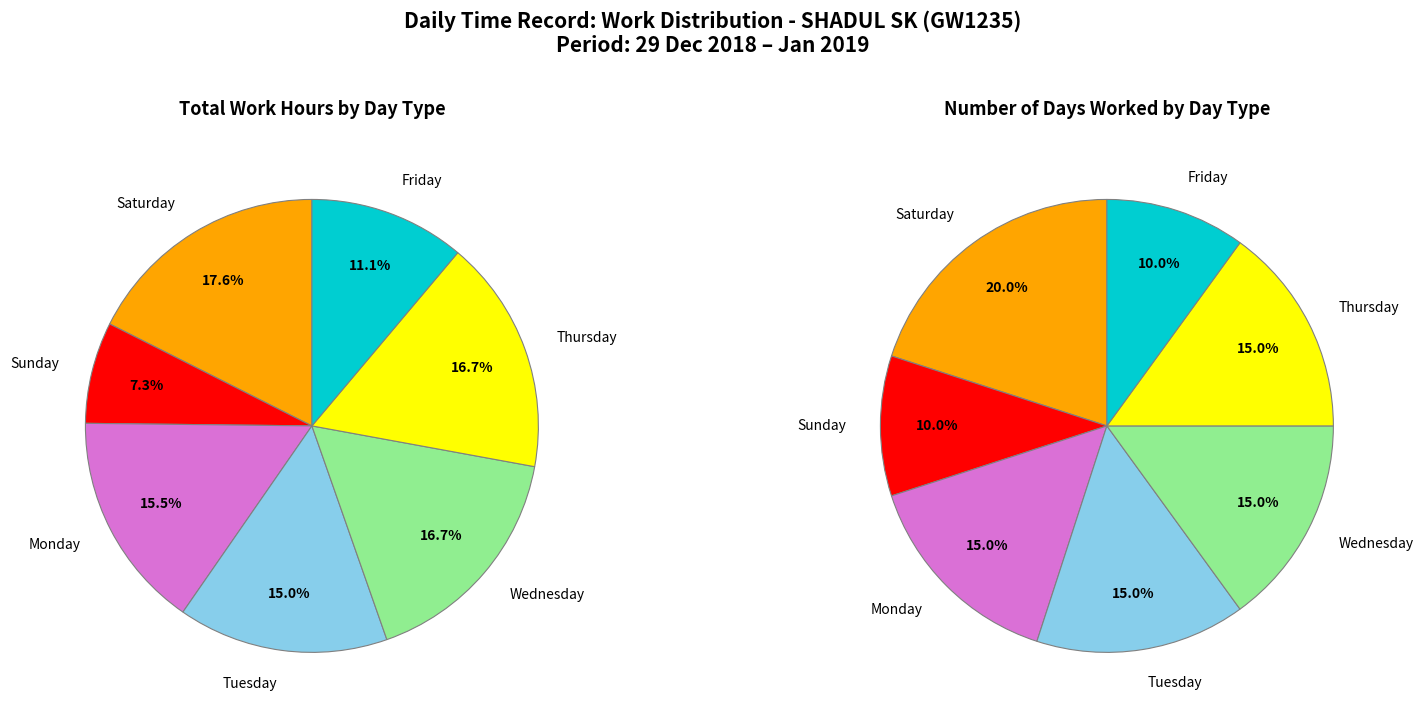

Does 5 represent more than half of the total?

No